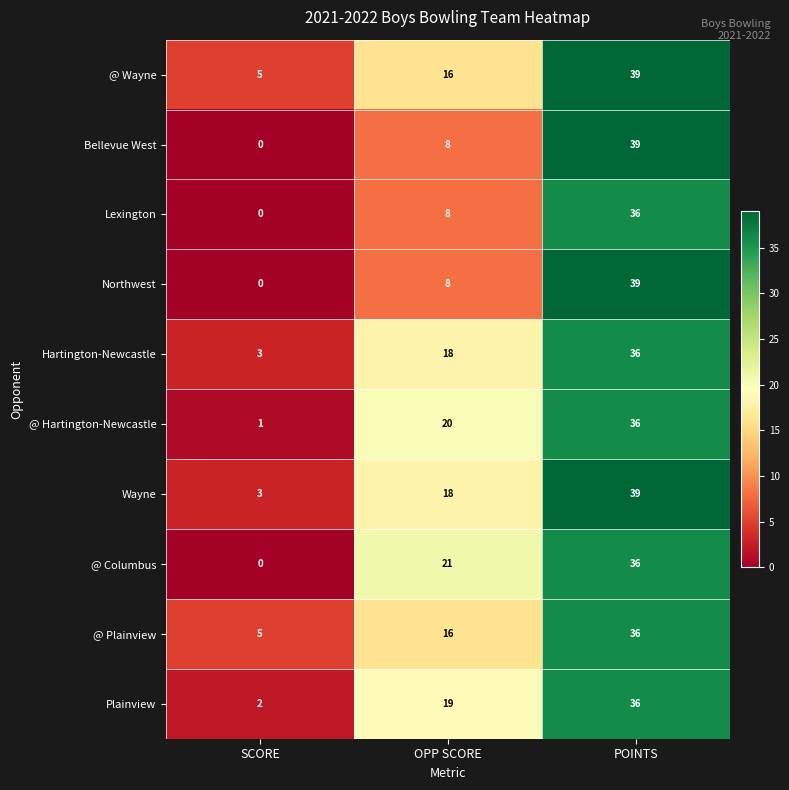

What is the total value across all series at POINTS?

372